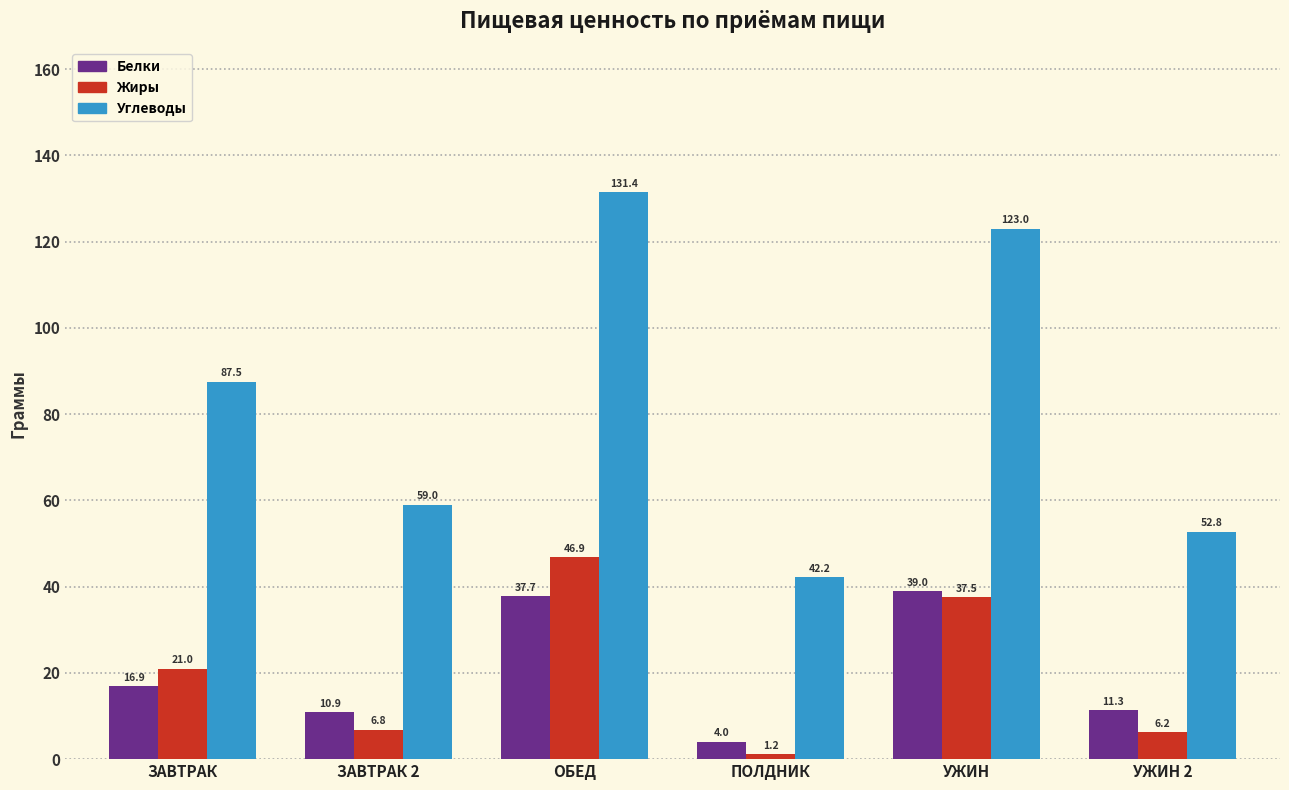

What is the total value across all series at УЖИН?

199.5